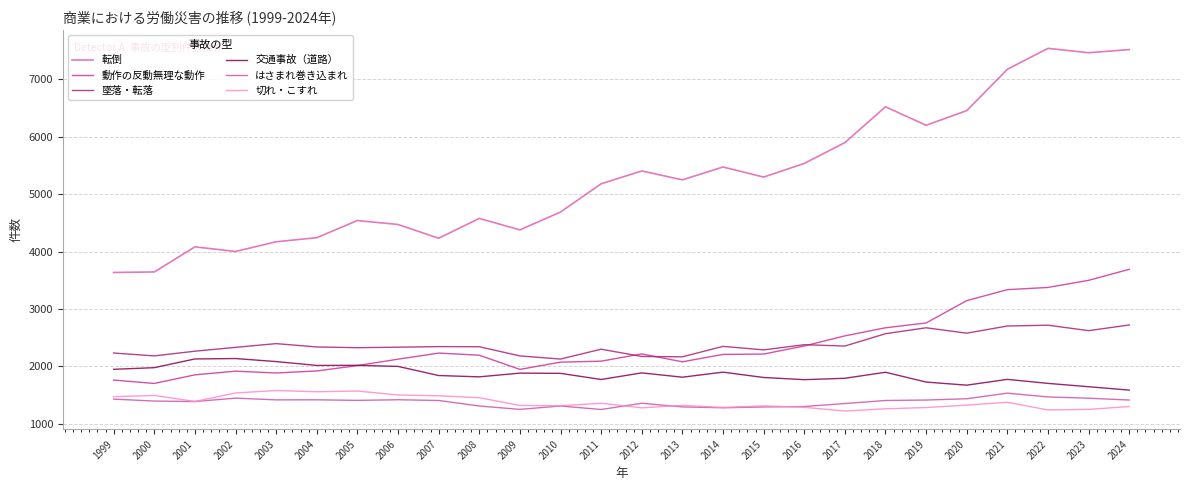

Is this an area chart (filled region under the line)?

No